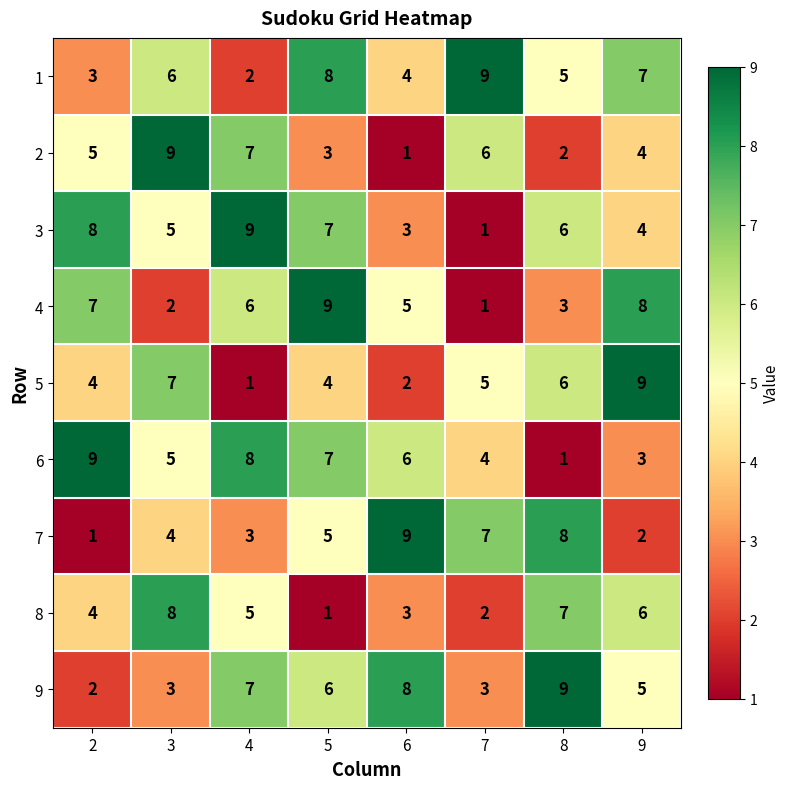

List the labels in order of 1 value, largest first.

7, 5, 9, 3, 8, 6, 2, 4